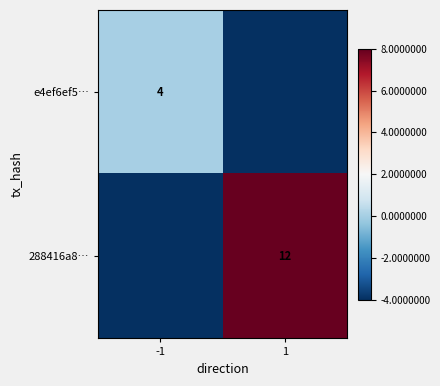

The e4ef6ef5… series shows 2 at -1. True or false?

False